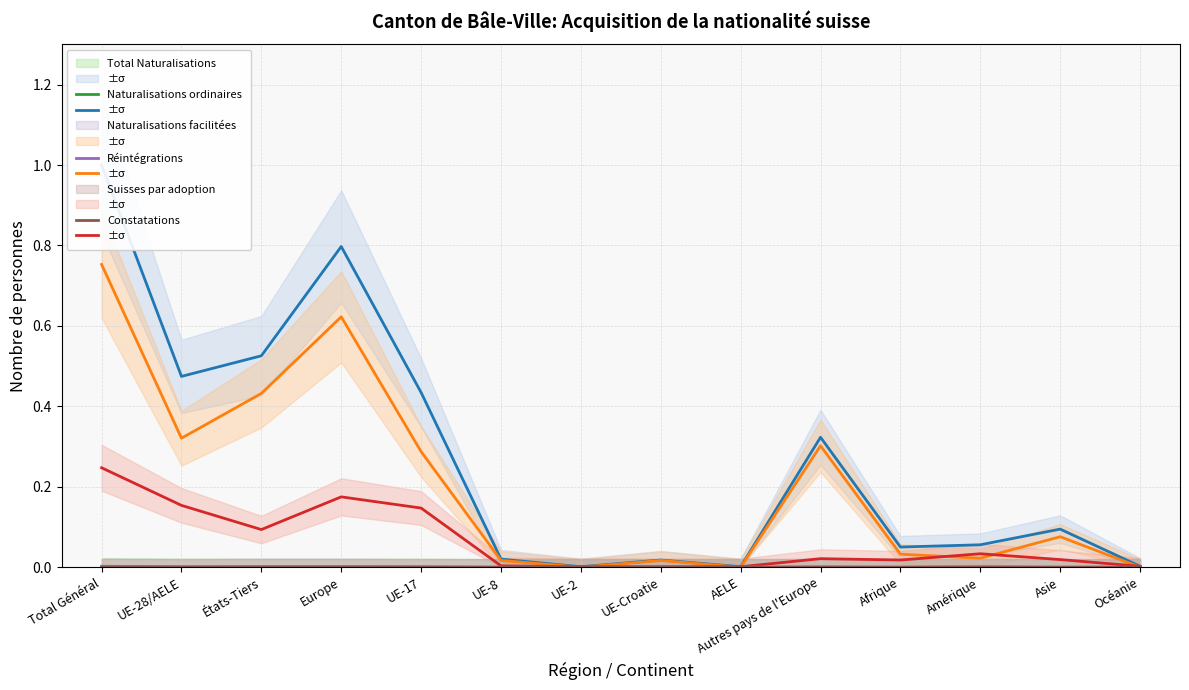

What is the difference between the maximum and second lowest values in the Naturalisations ordinaires series?

0.8